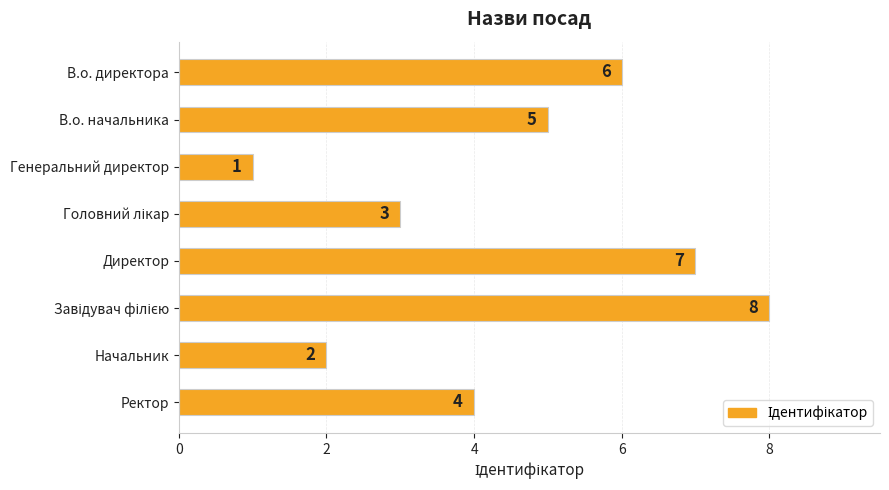

What is the greatest value displayed?

8